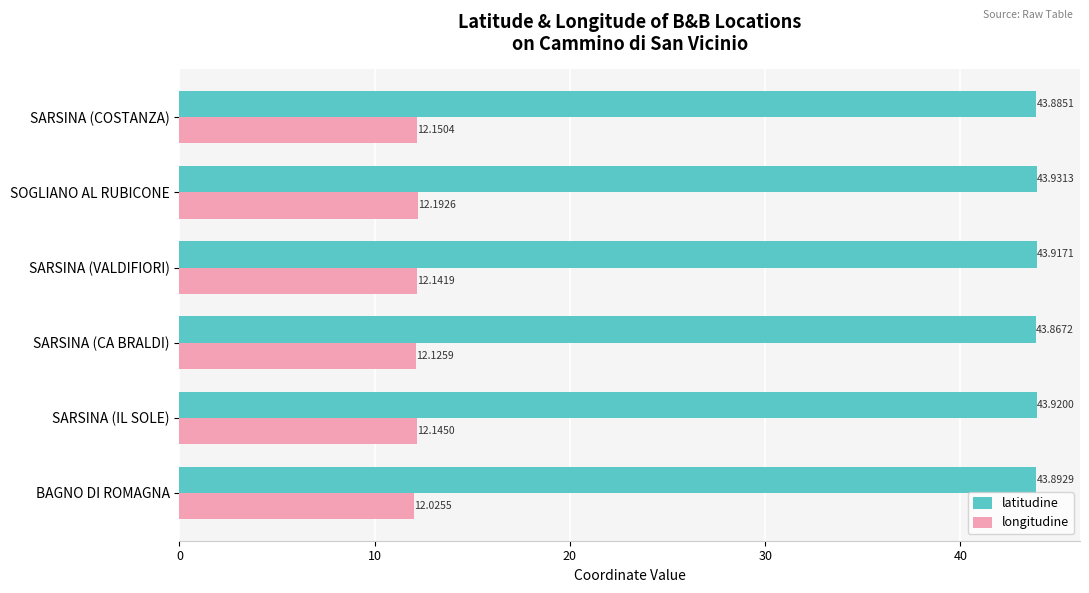

Rank the series by their average value, from lowest to highest.

longitudine, latitudine